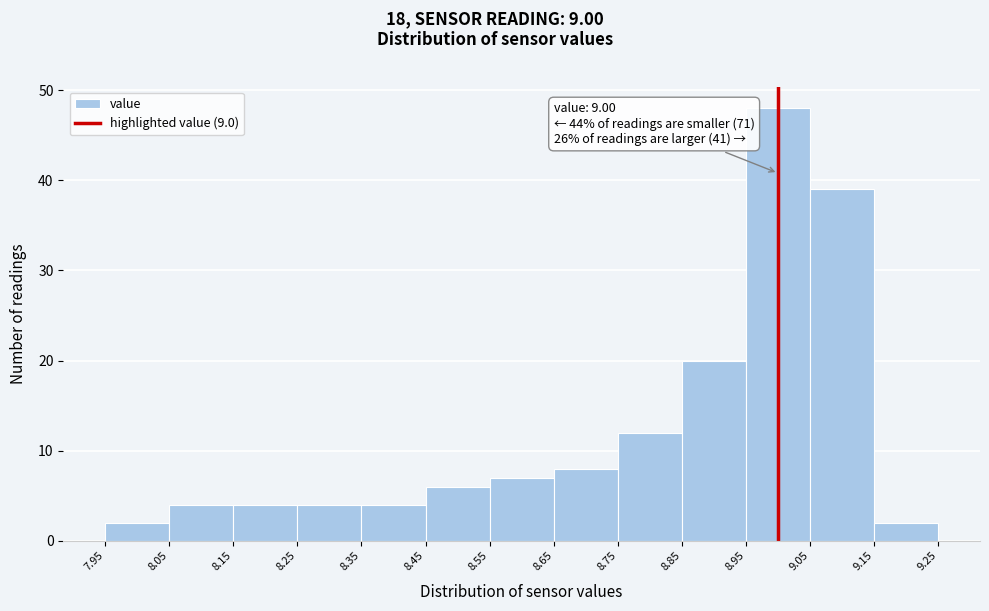

Which range on the x-axis has the tallest bar?

8.95 to 9.05